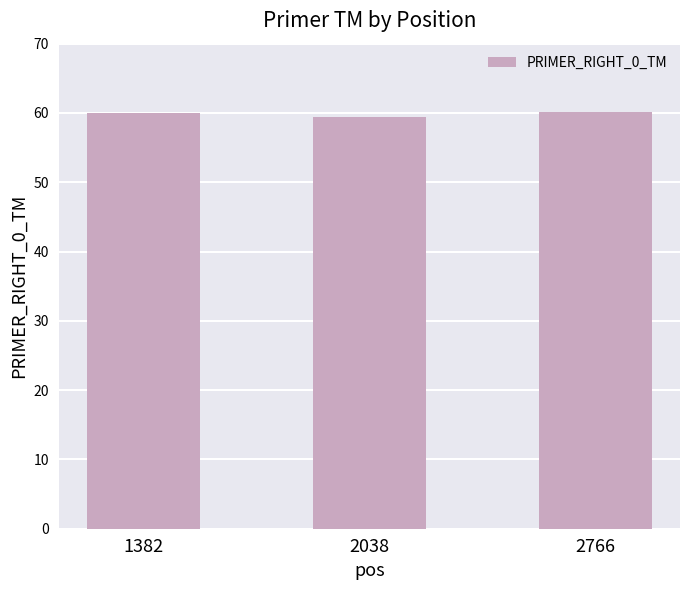

What value does the data have at 2038?

59.4